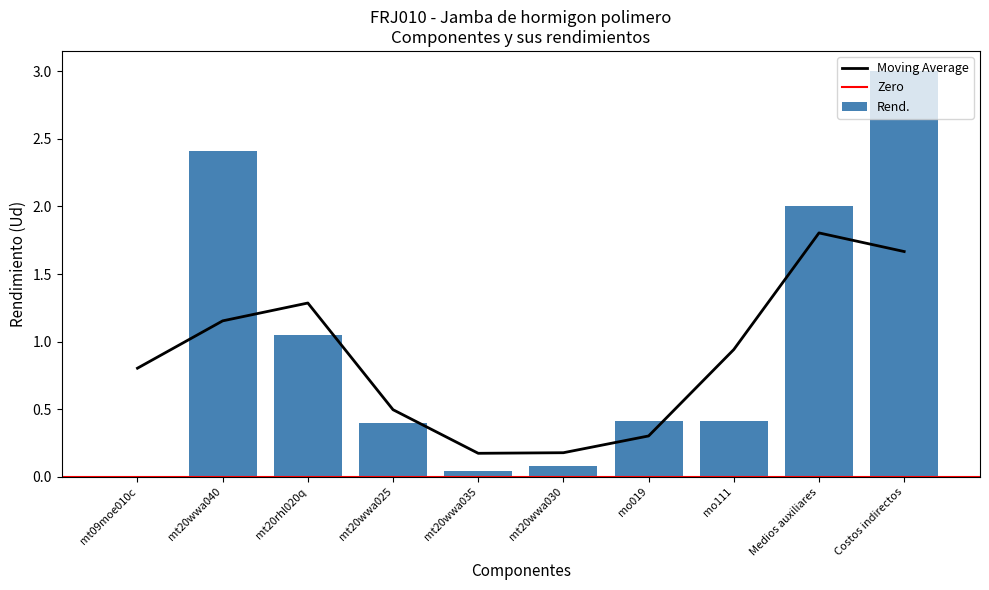

Is it true that the value at mt20rhl020q is 0.3?

False